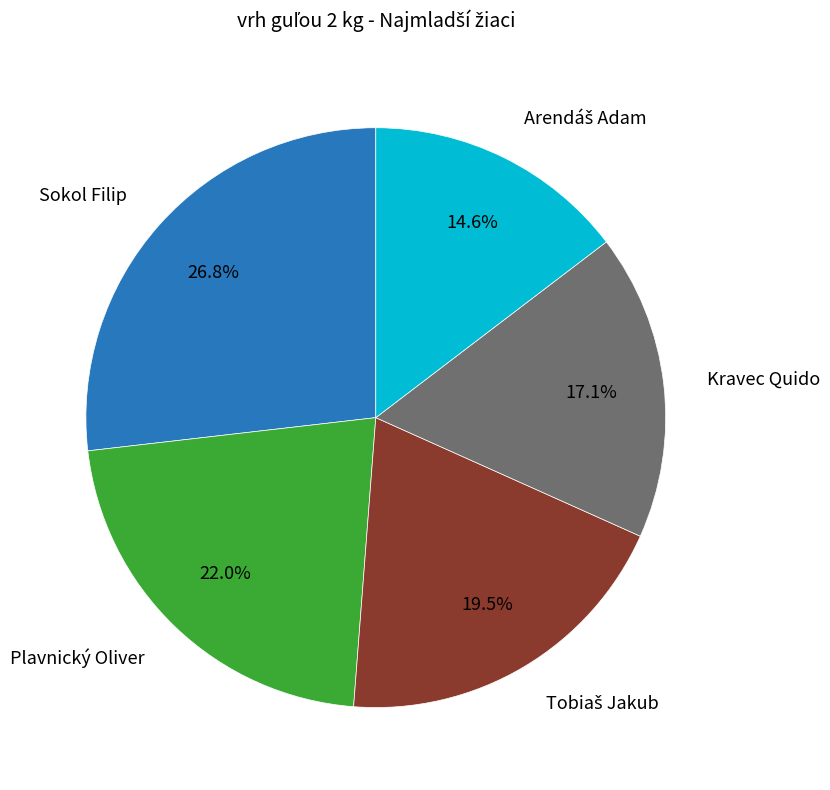

Is there a majority slice in this chart?

No